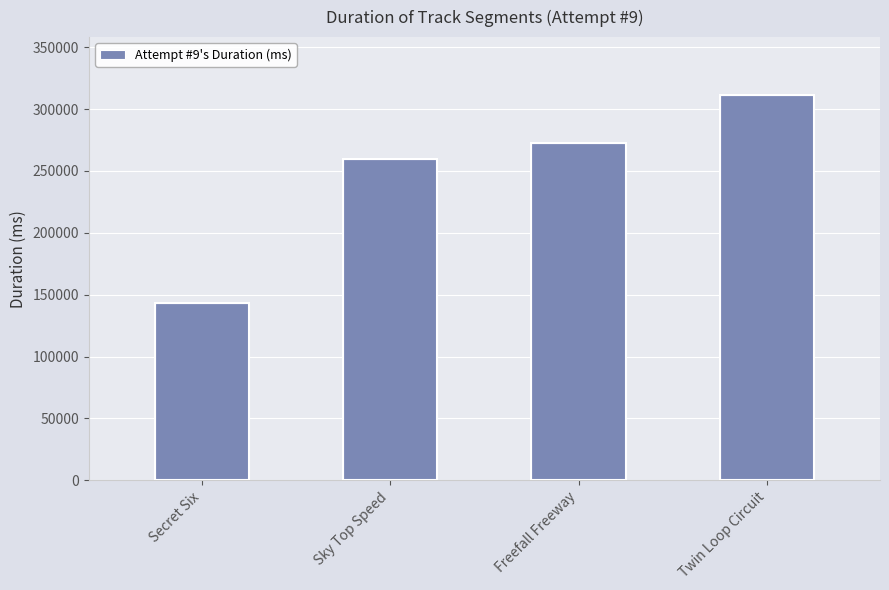

How many bars are there in total?

4